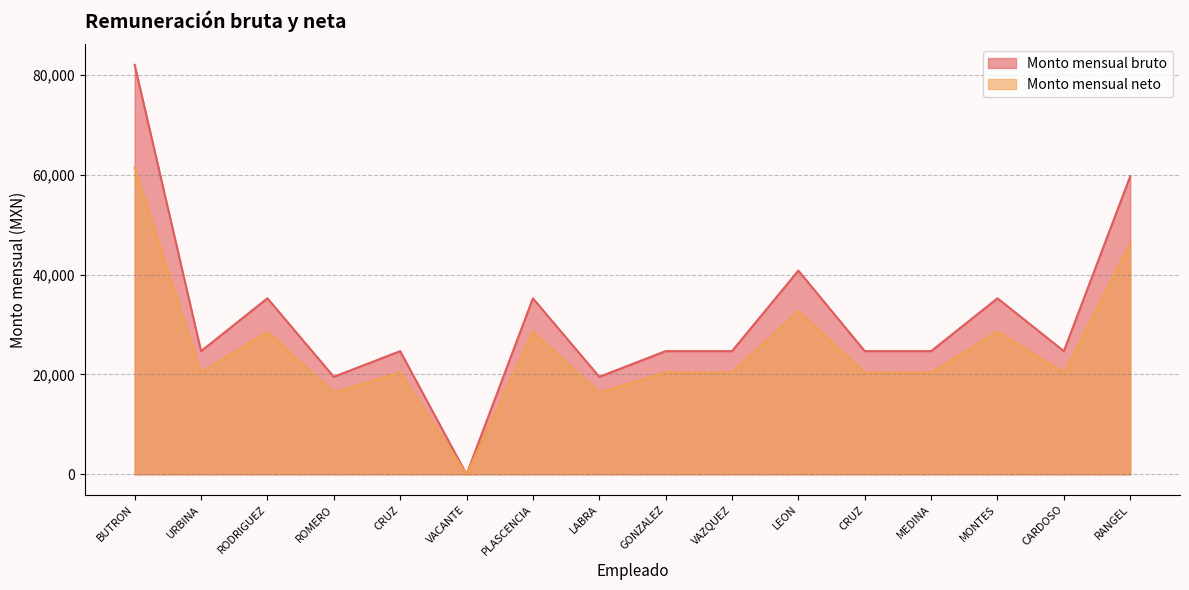

Which series changed the most between RODRIGUEZ and VACANTE?

Monto mensual bruto